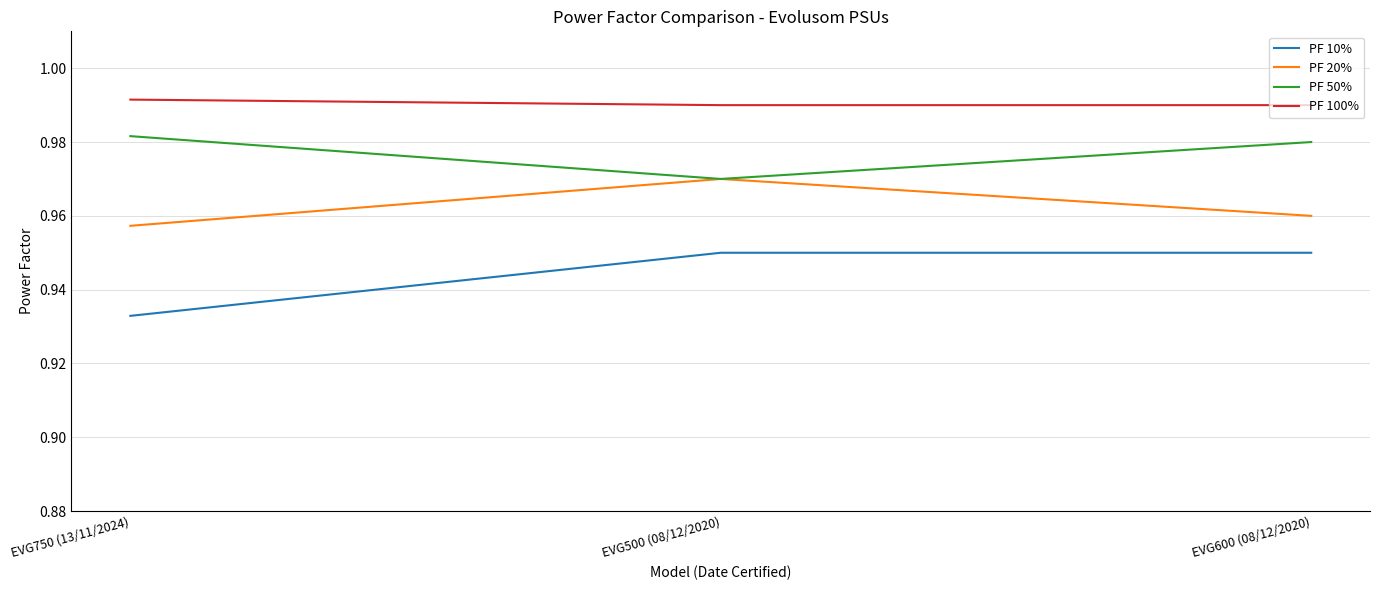

What is the total value across all series at EVG500 (08/12/2020)?

3.9